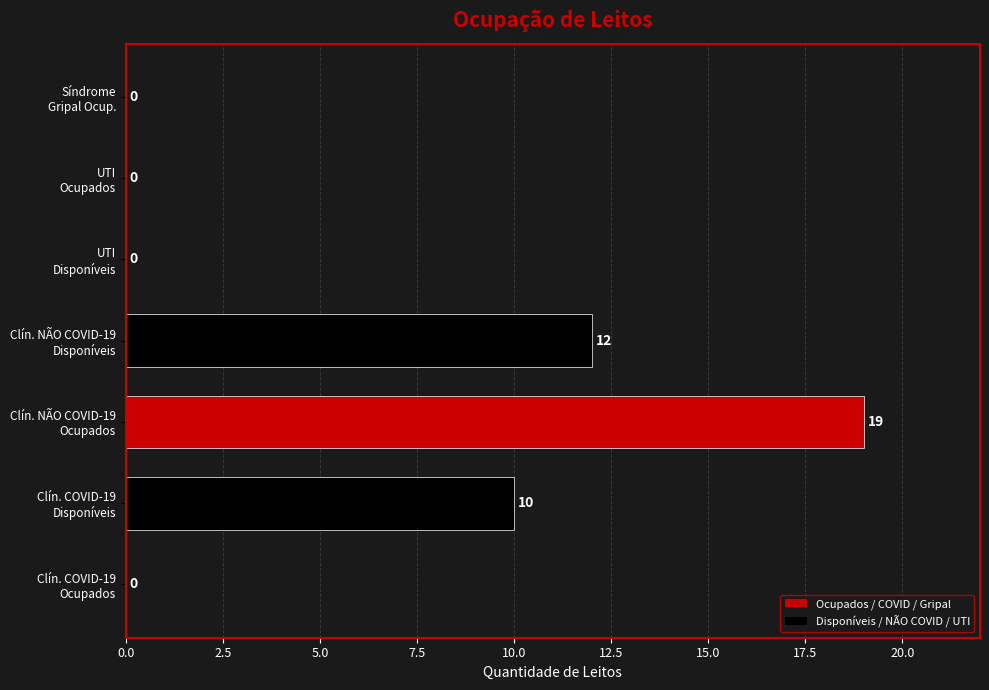

What is the average value?

6